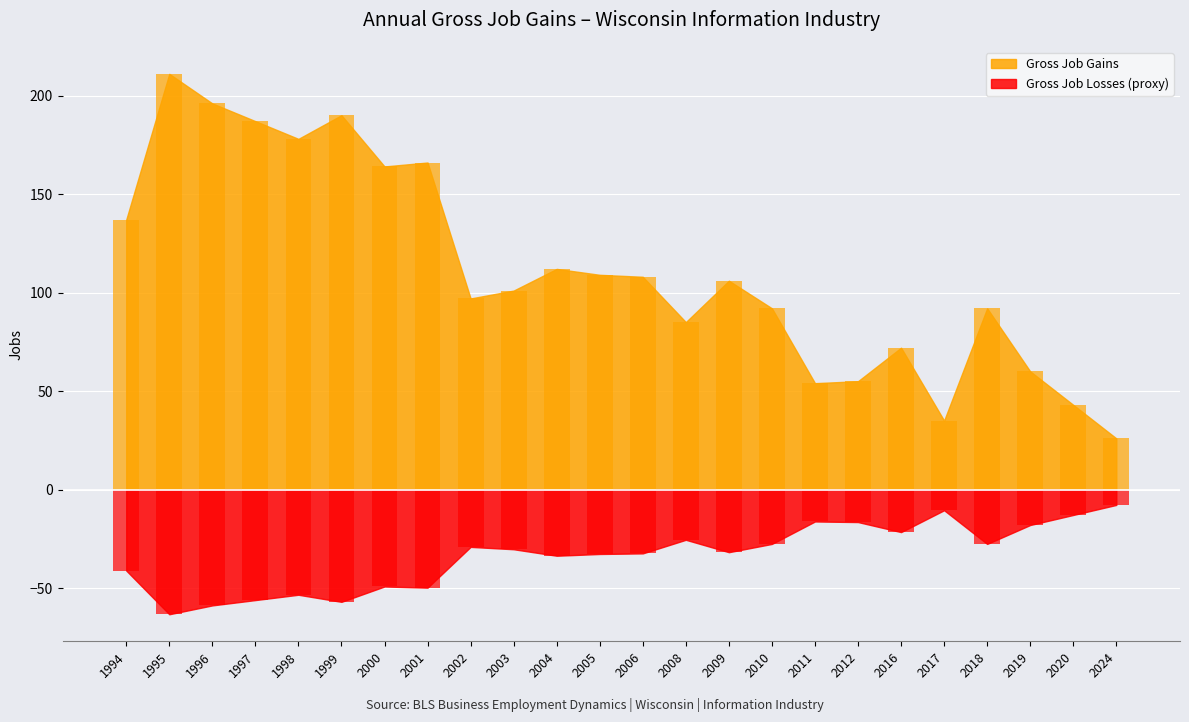

Which series has the largest total across all categories?

Gross Job Gains